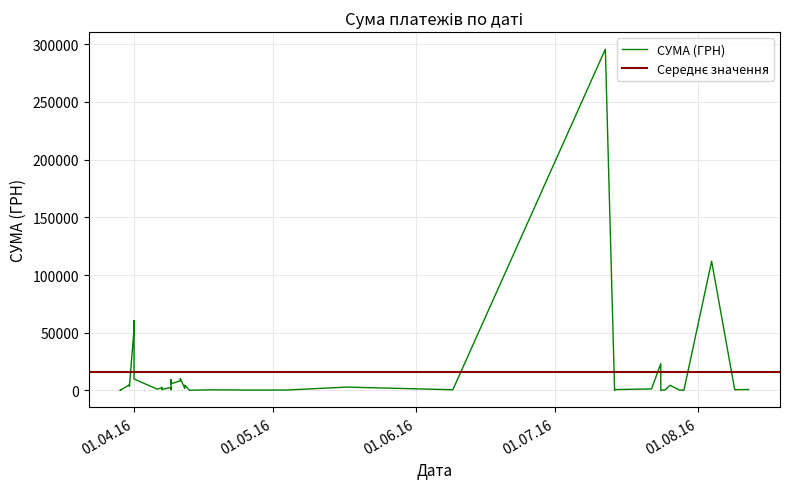

Count the number of data series in this chart.

1